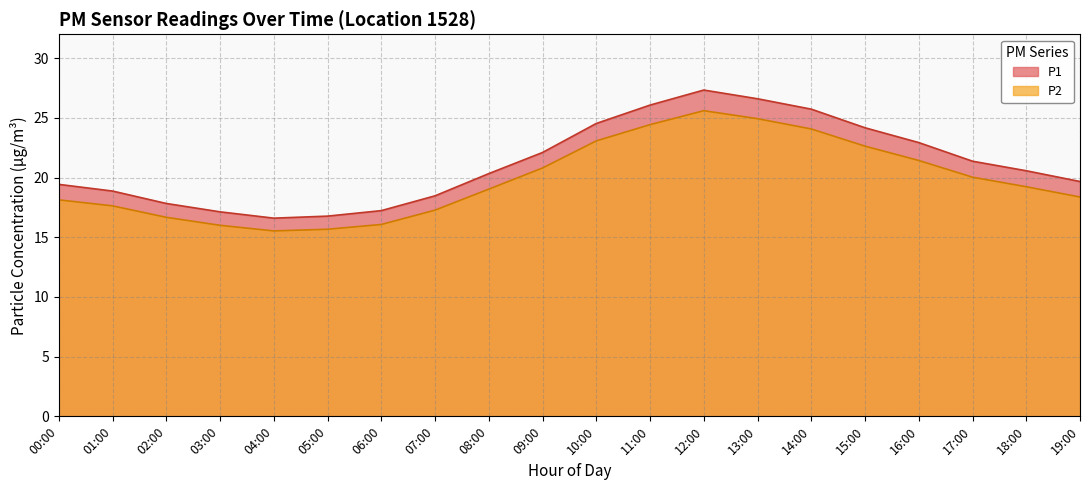

At which category is the sum across all series the highest?

12:00